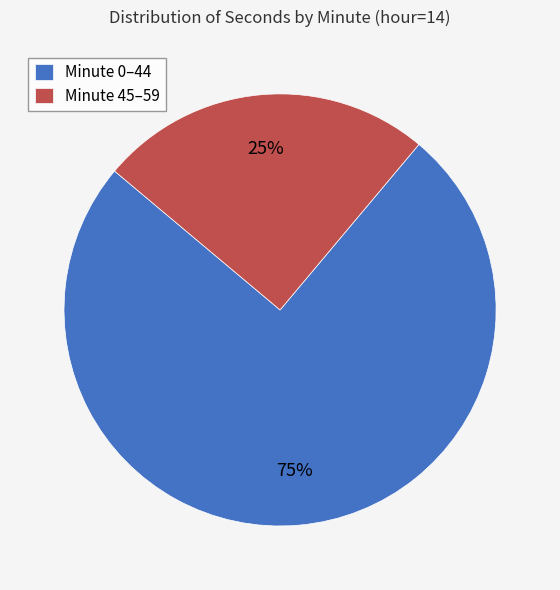

Which has a higher value, Minute 45–59 or Minute 0–44?

Minute 0–44